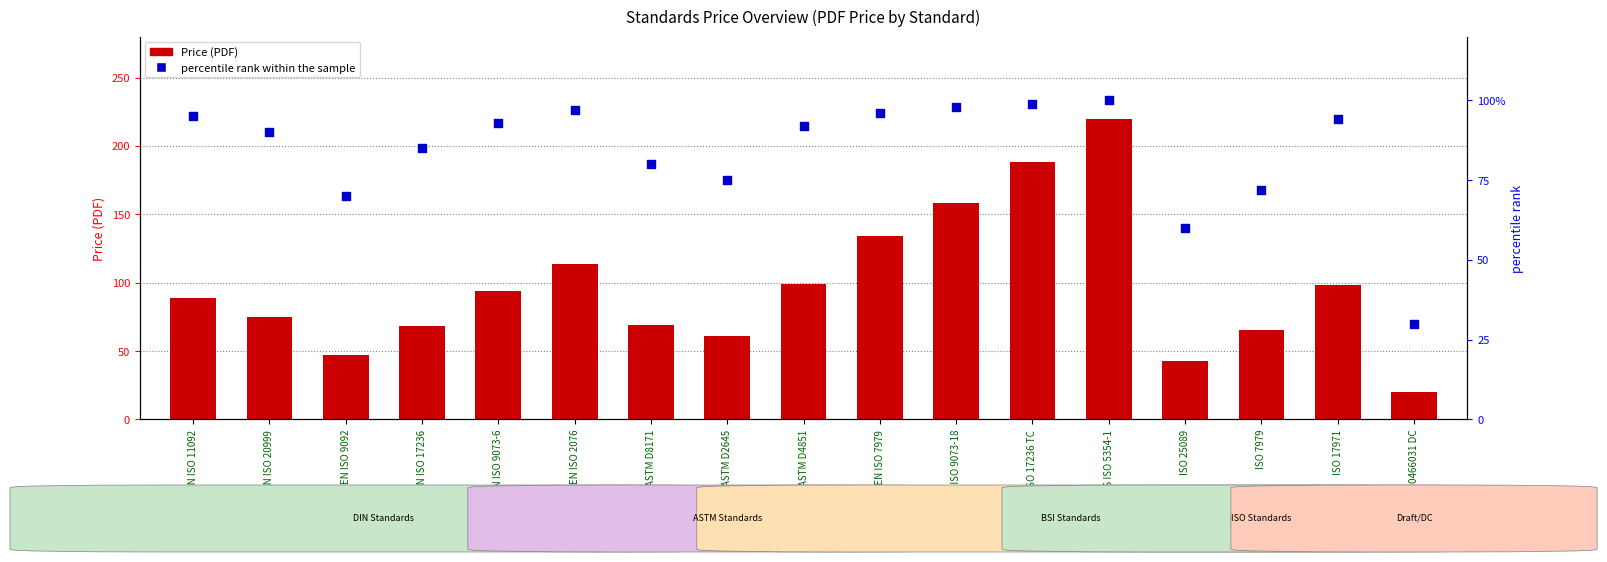

Which series has the largest total across all categories?

Price (PDF)